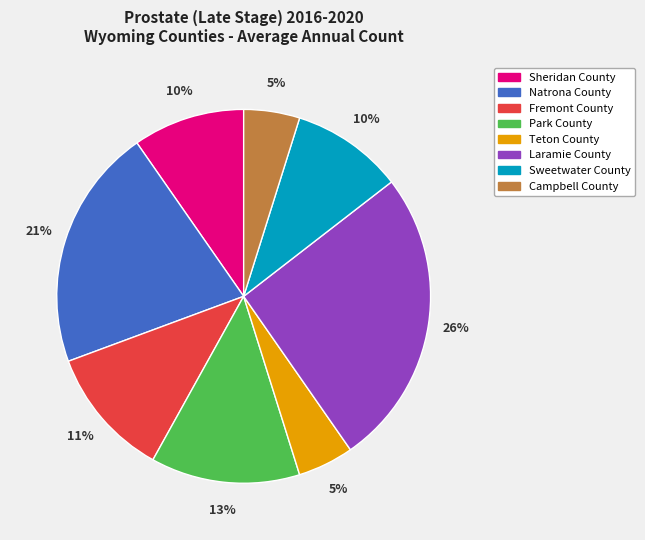

To the nearest percent, what is the difference between the largest and smallest slice percentages?

21%